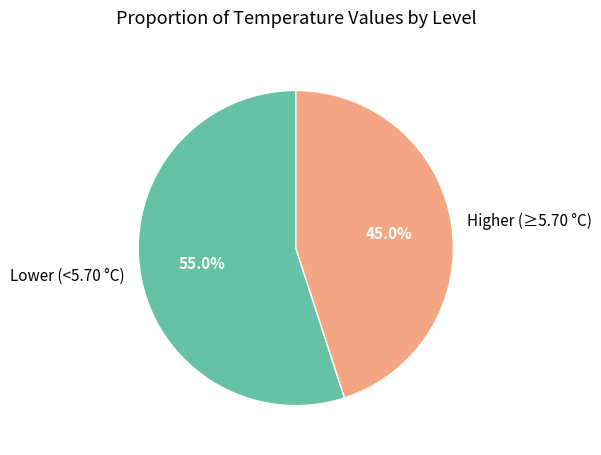

Approximately how many times larger is the value at Lower (<5.70 °C) compared to Higher (≥5.70 °C)?

1.2